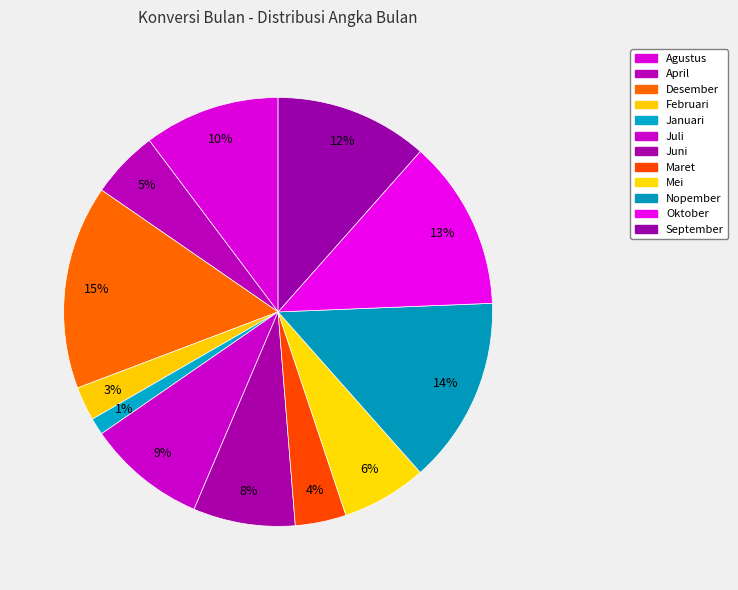

How many segments does this pie chart have?

12